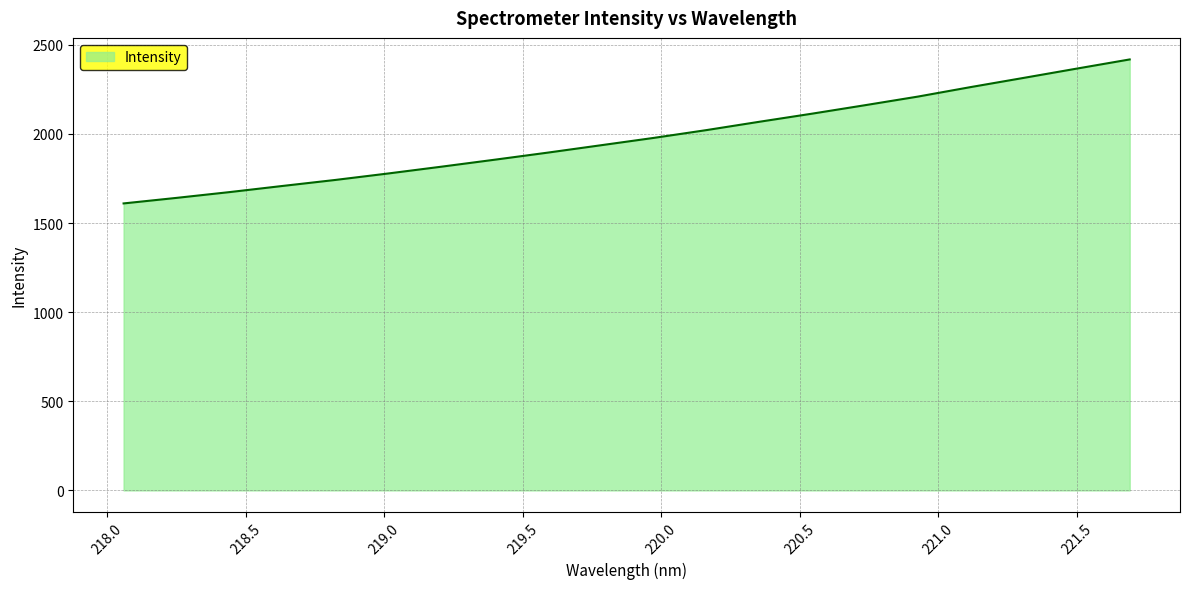

What is the difference between the maximum and minimum values?

807.8